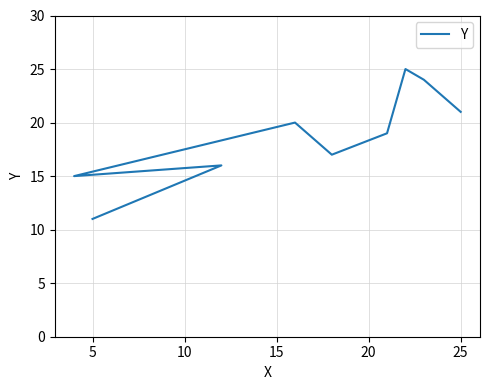

Reading left to right, transcribe all the data shown in this chart.

11	16	15	20	17	19	25	24	21